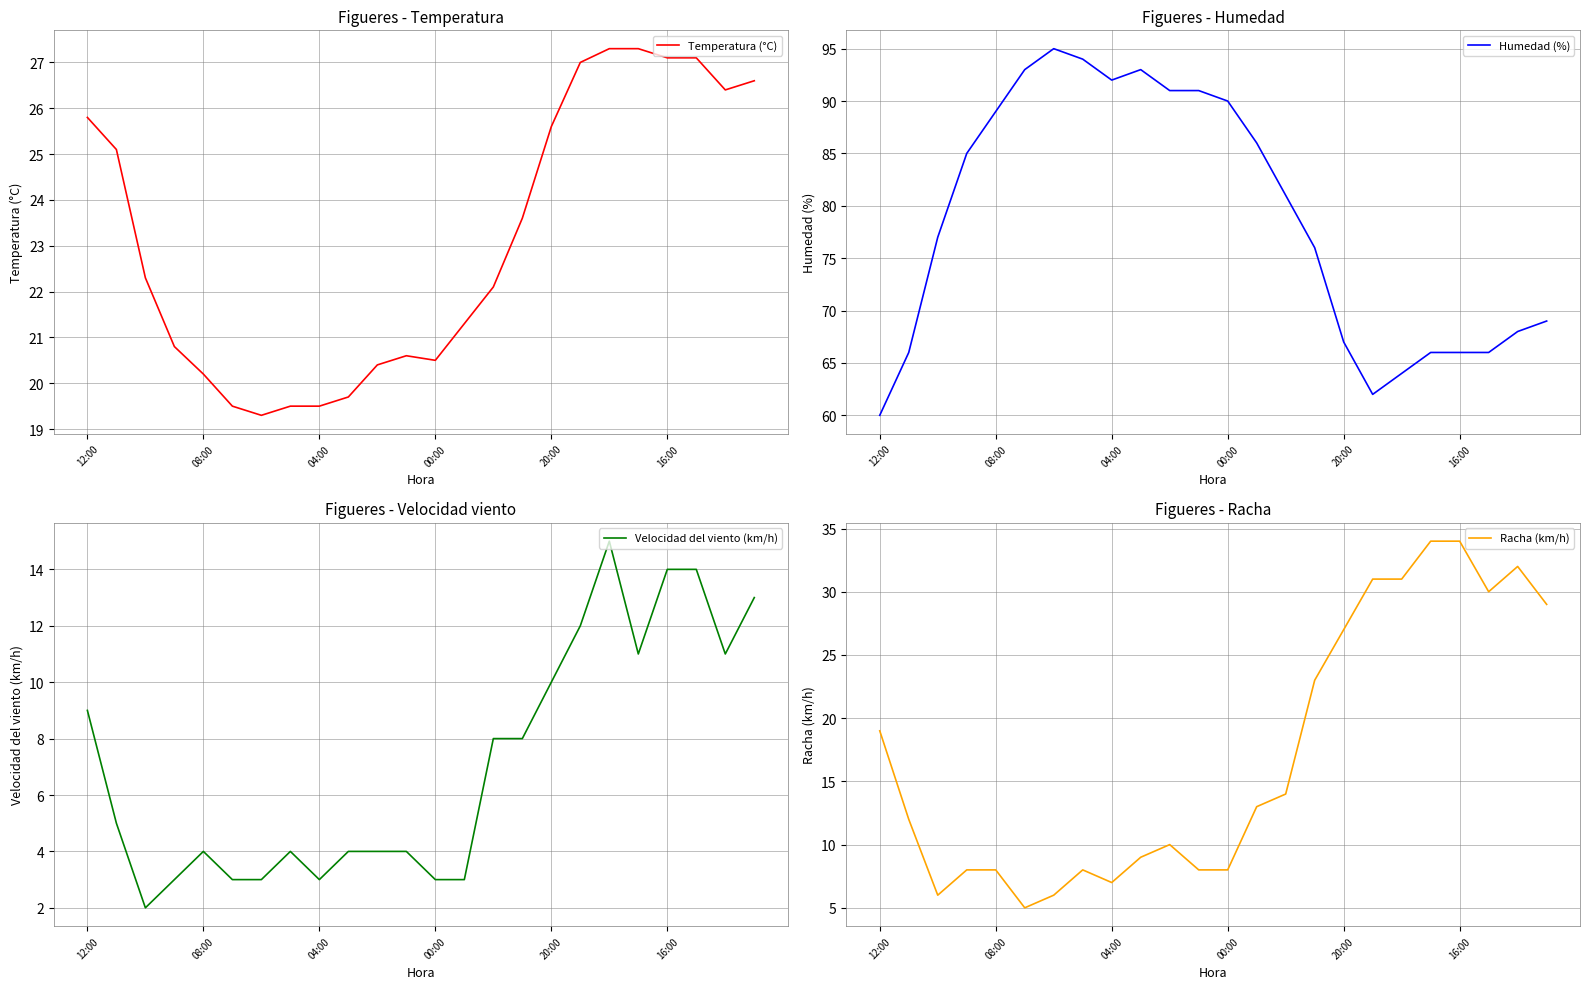

The value of Humedad (%) at 21 is 36.0. True or false?

False